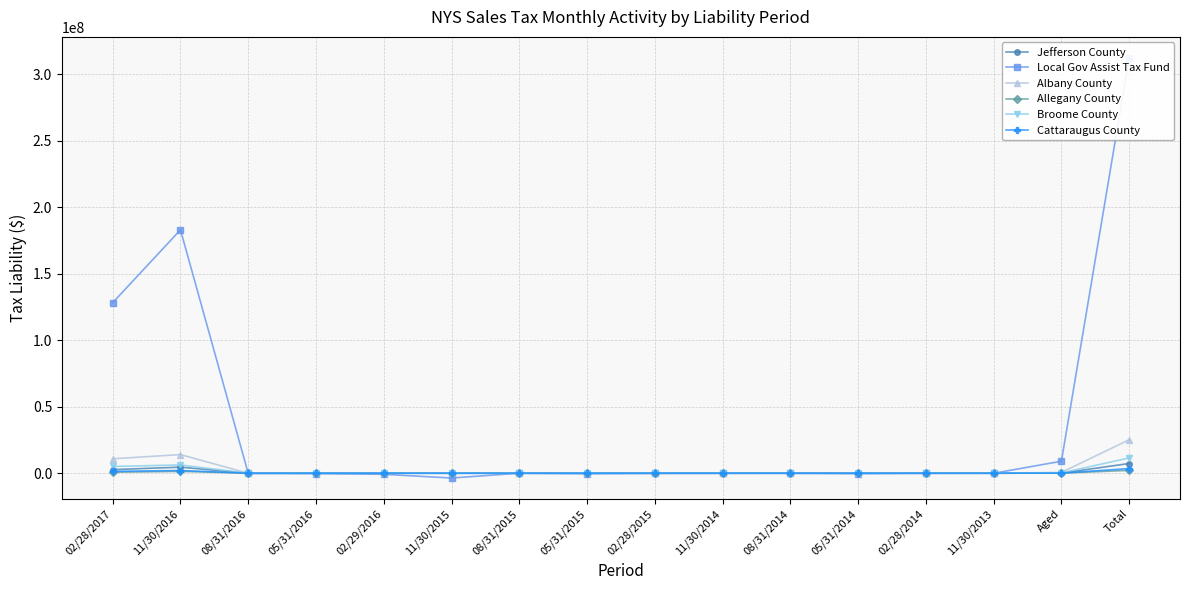

Between which two adjacent categories do Local Gov Assist Tax Fund and Broome County first intersect?

11/30/2016 and 08/31/2016